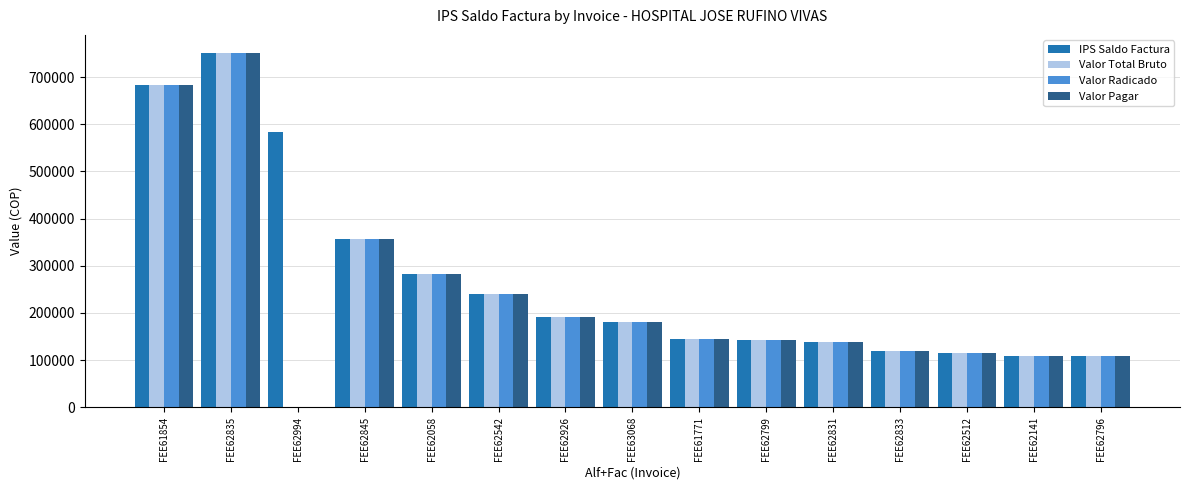

Is the value of IPS Saldo Factura at FEE62845 greater than the value of Valor Pagar at FEE62058?

Yes